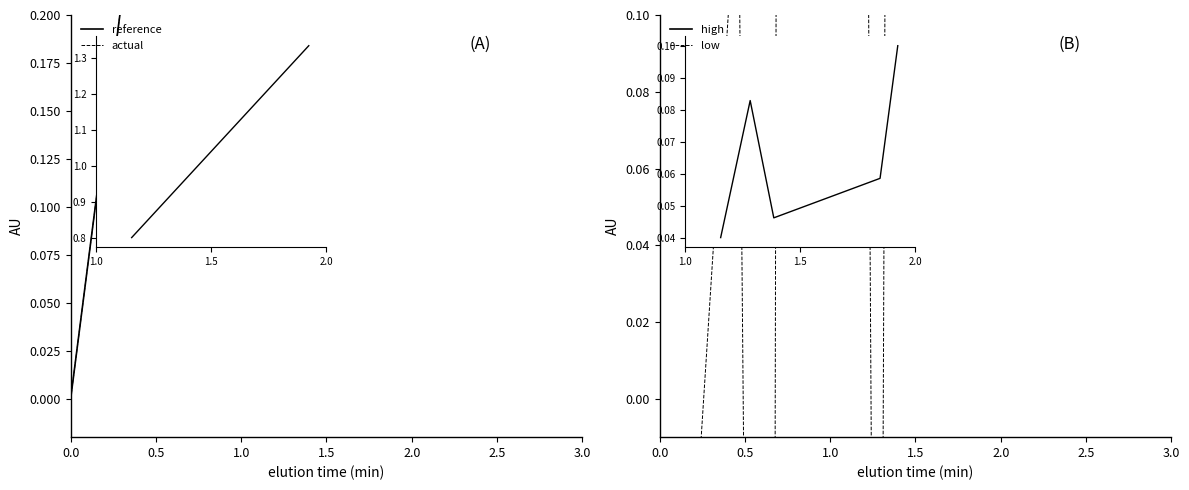

Is the value of high at 25 greater than the value of low at 18?

Yes